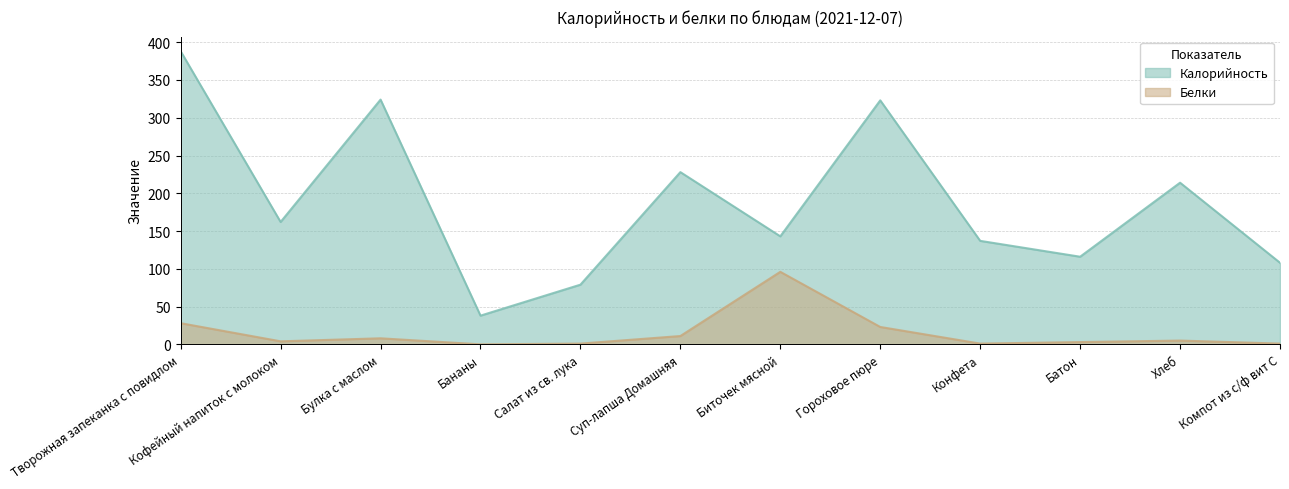

Read the Белки value at Биточек мясной.

96